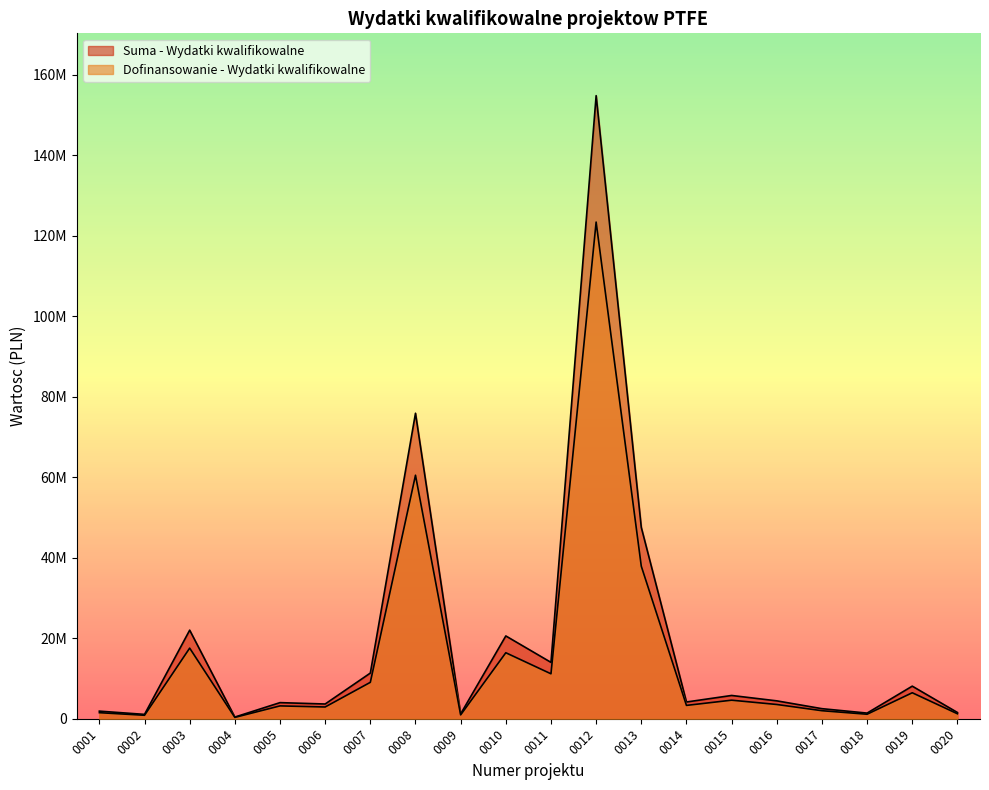

Rank the series at 0005 from lowest to highest value.

Dofinansowanie - Wydatki kwalifikowalne, Suma - Wydatki kwalifikowalne